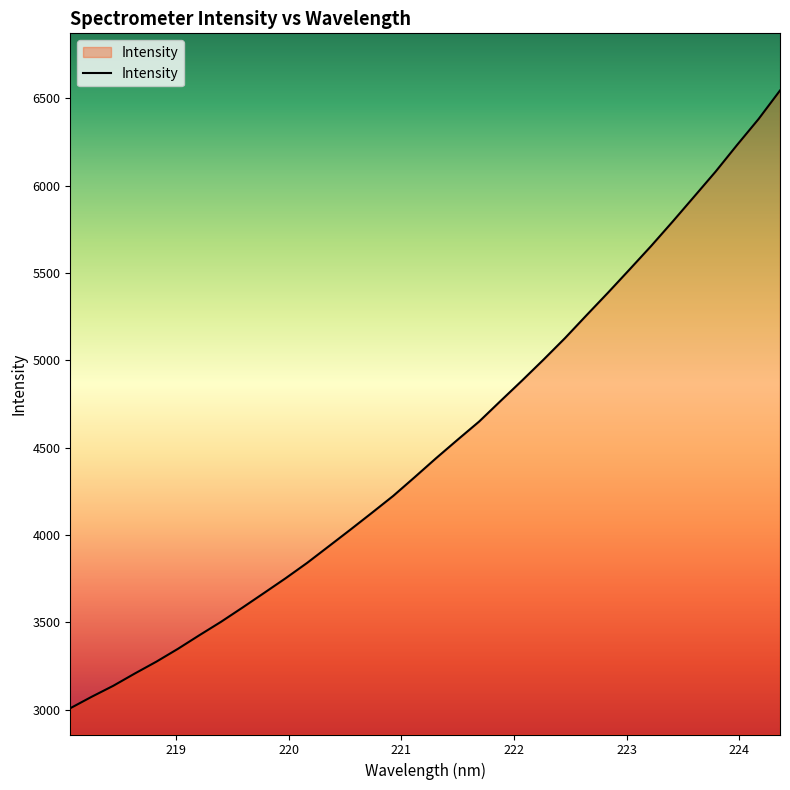

What is the smallest value displayed?

3008.9